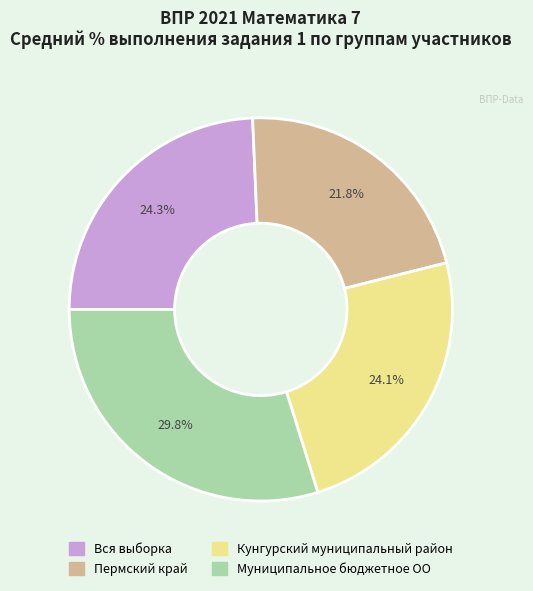

Which slice is the smallest?

Пермский край